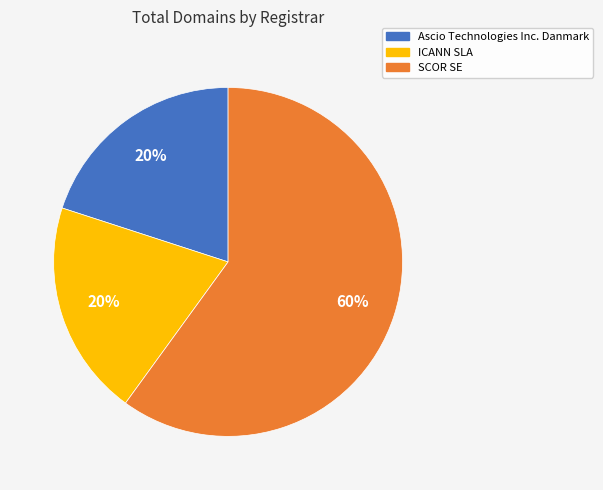

Is the sum of ICANN SLA and SCOR SE greater than half?

Yes